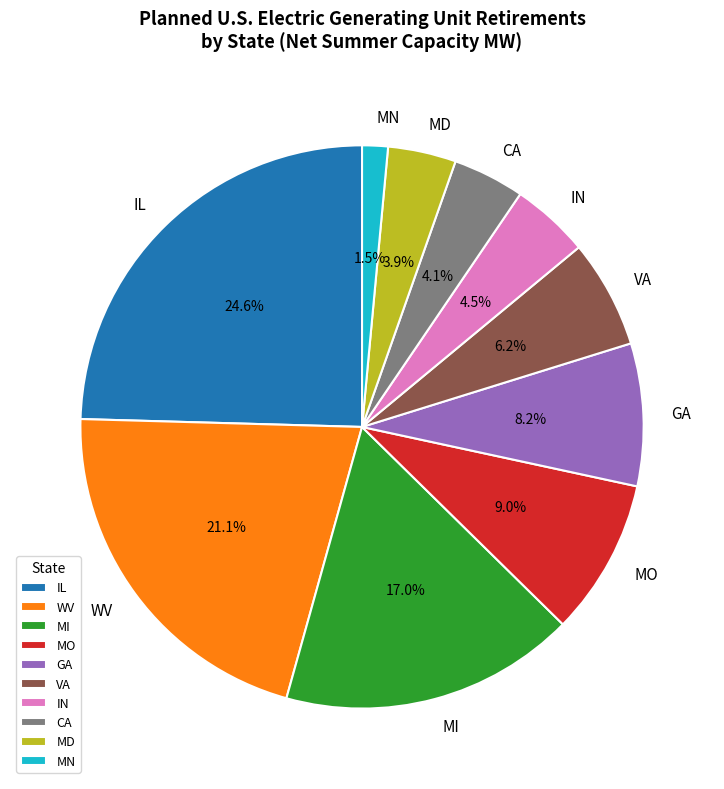

What is the smallest slice in the pie chart?

MN